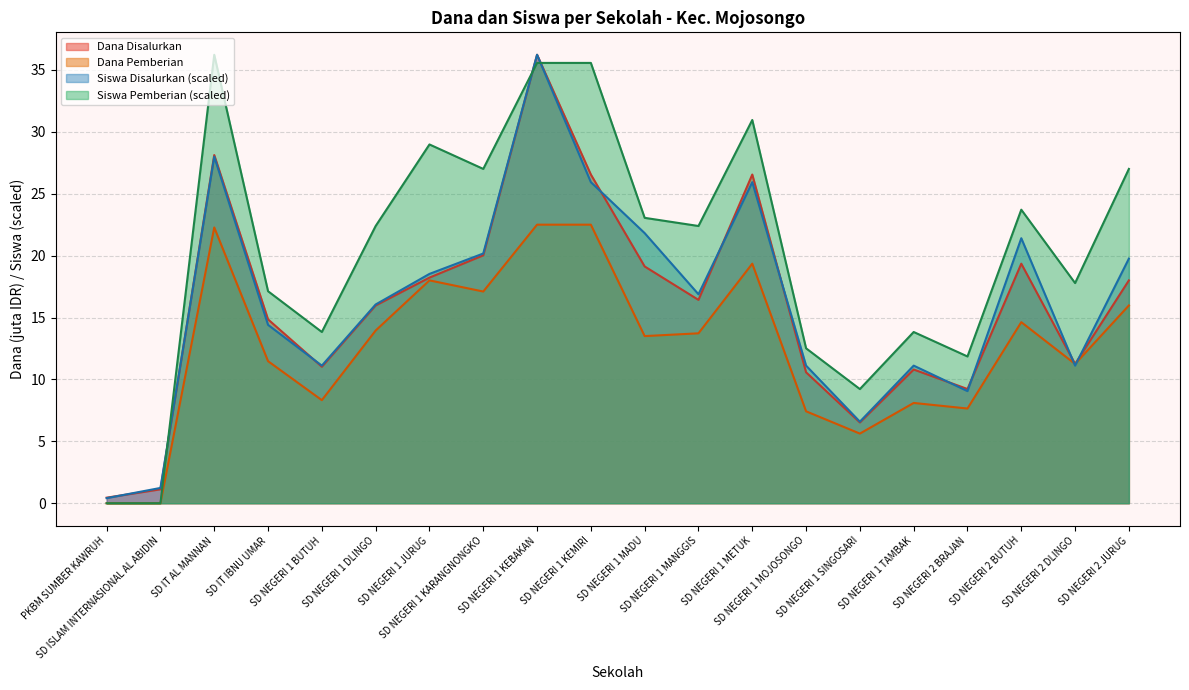

Where does the Siswa Pemberian series first go above 22?

SD IT AL MANNAN